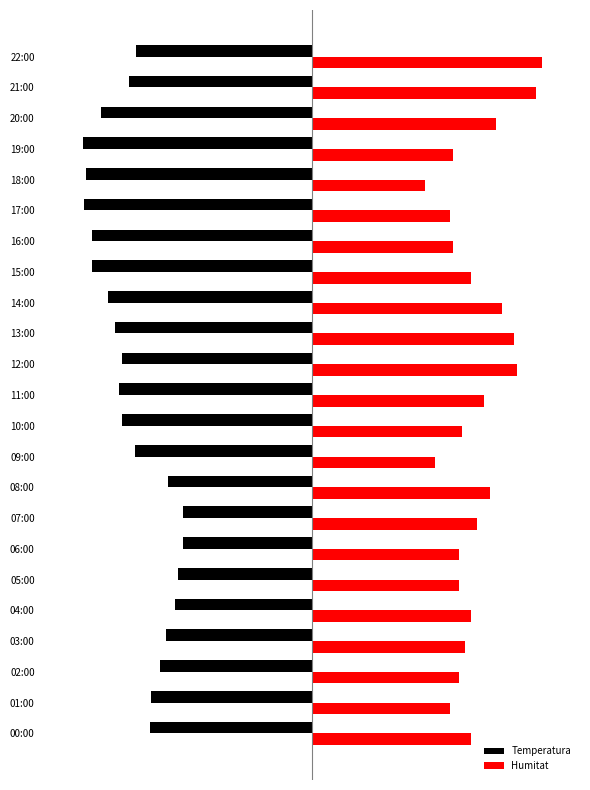

What is the difference between the second highest and second lowest values in the Humitat series?

13.2